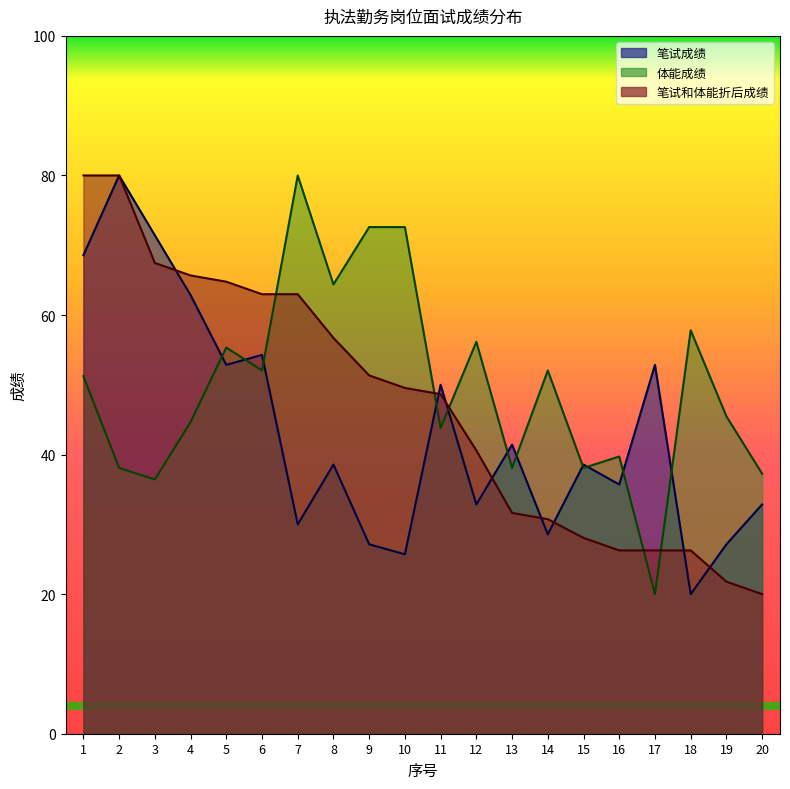

Reading left to right, extract all data points from this chart.

笔试成绩: 1=68.6	2=80.0	3=71.4	4=62.9	5=52.9	6=54.3	7=30.0	8=38.6	9=27.1	10=25.7	11=50.0	12=32.9	13=41.4	14=28.6	15=38.6	16=35.7	17=52.9	18=20.0	19=27.1	20=32.9
体能成绩: 1=51.2	2=38.1	3=36.4	4=44.7	5=55.3	6=52.1	7=80.0	8=64.4	9=72.6	10=72.6	11=43.8	12=56.2	13=38.1	14=52.1	15=38.1	16=39.7	17=20.0	18=57.8	19=45.5	20=37.3
笔试和体能折后成绩: 1=80.0	2=80.0	3=67.5	4=65.7	5=64.8	6=63.0	7=63.0	8=56.7	9=51.3	10=49.6	11=48.7	12=40.6	13=31.6	14=30.7	15=28.1	16=26.3	17=26.3	18=26.3	19=21.8	20=20.0